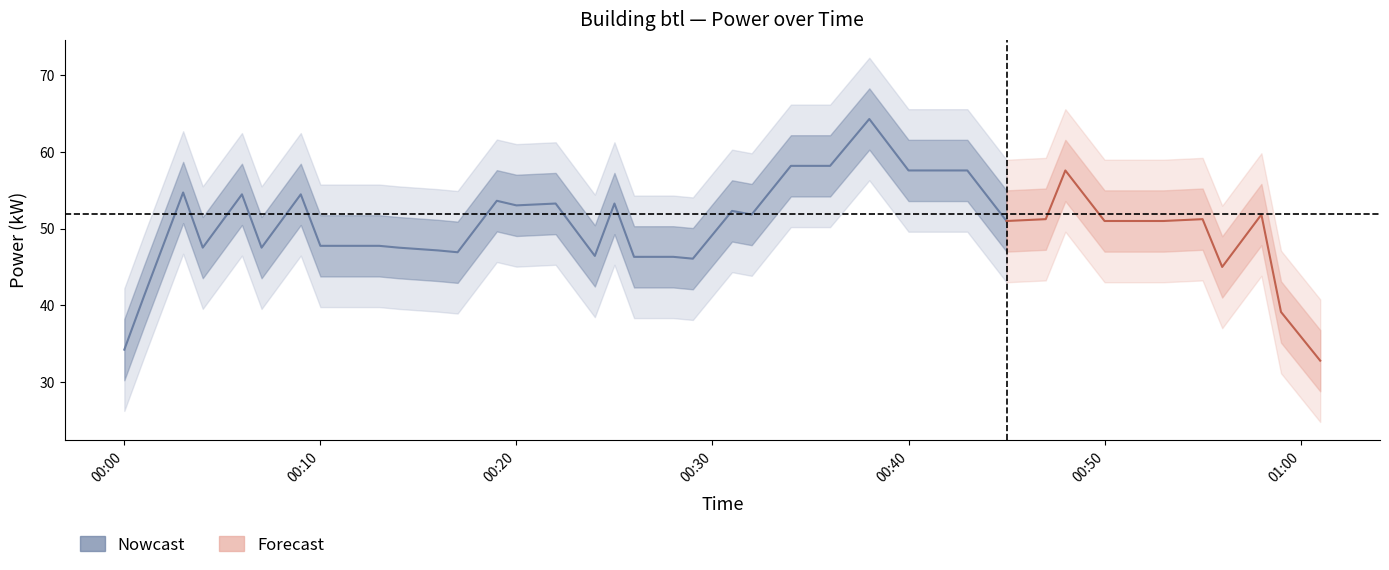

The chart shows a value of 20.8 at 2023-09-08T00:03:00. True or false?

False